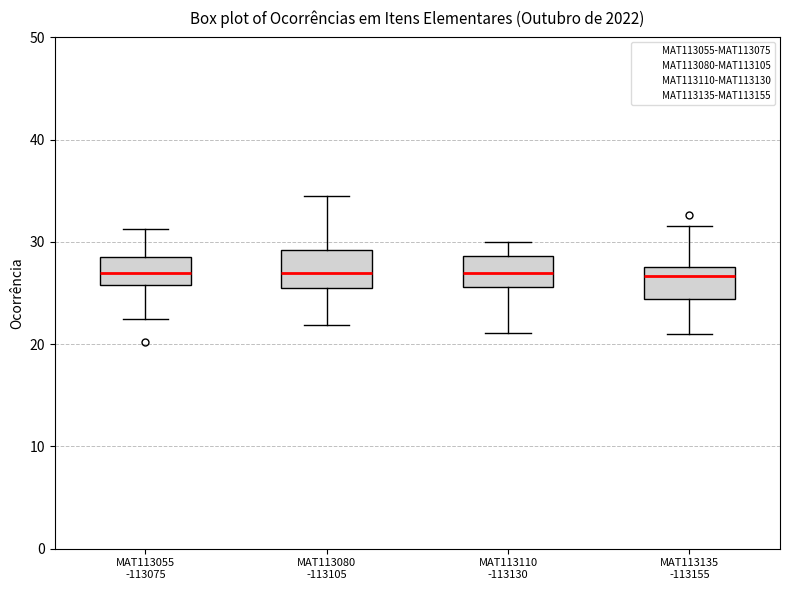

Where does the median line of the box for MAT113110 -113130 sit on the y-axis? The values are not printed on the chart, so give them approximately, as read against the axis.

27